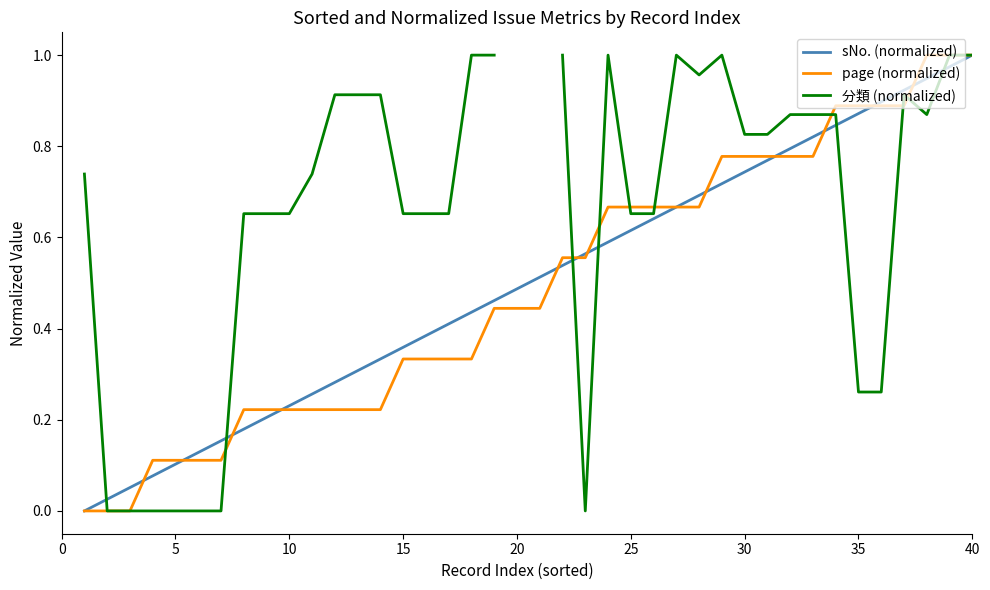

Is it true that sNo. (normalized) equals 1.0 at 25?

False